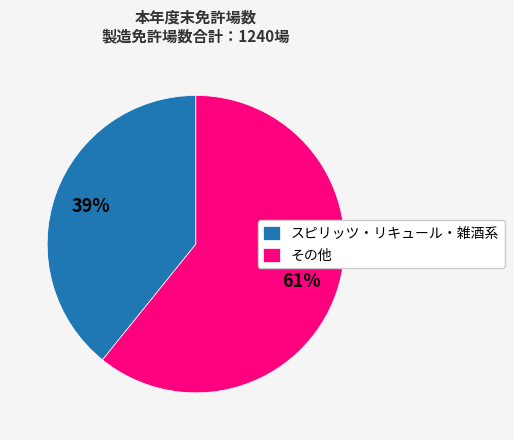

To the nearest percent, what is the difference between the その他 and スピリッツ・リキュール・雑酒系 slice percentages?

22%